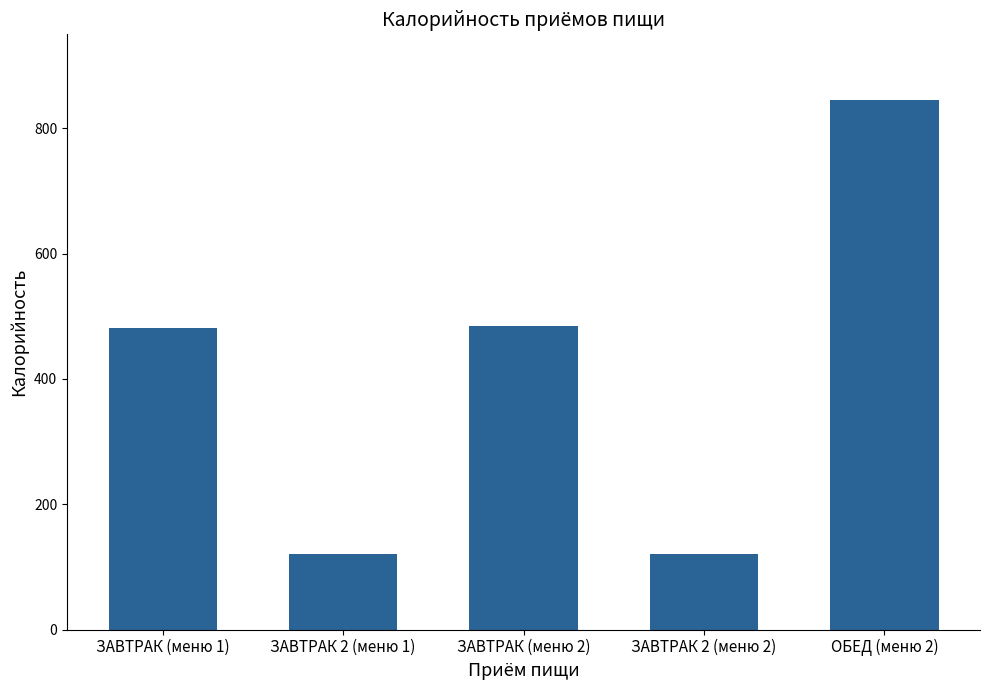

What position from the right is ЗАВТРАК (меню 2)?

3